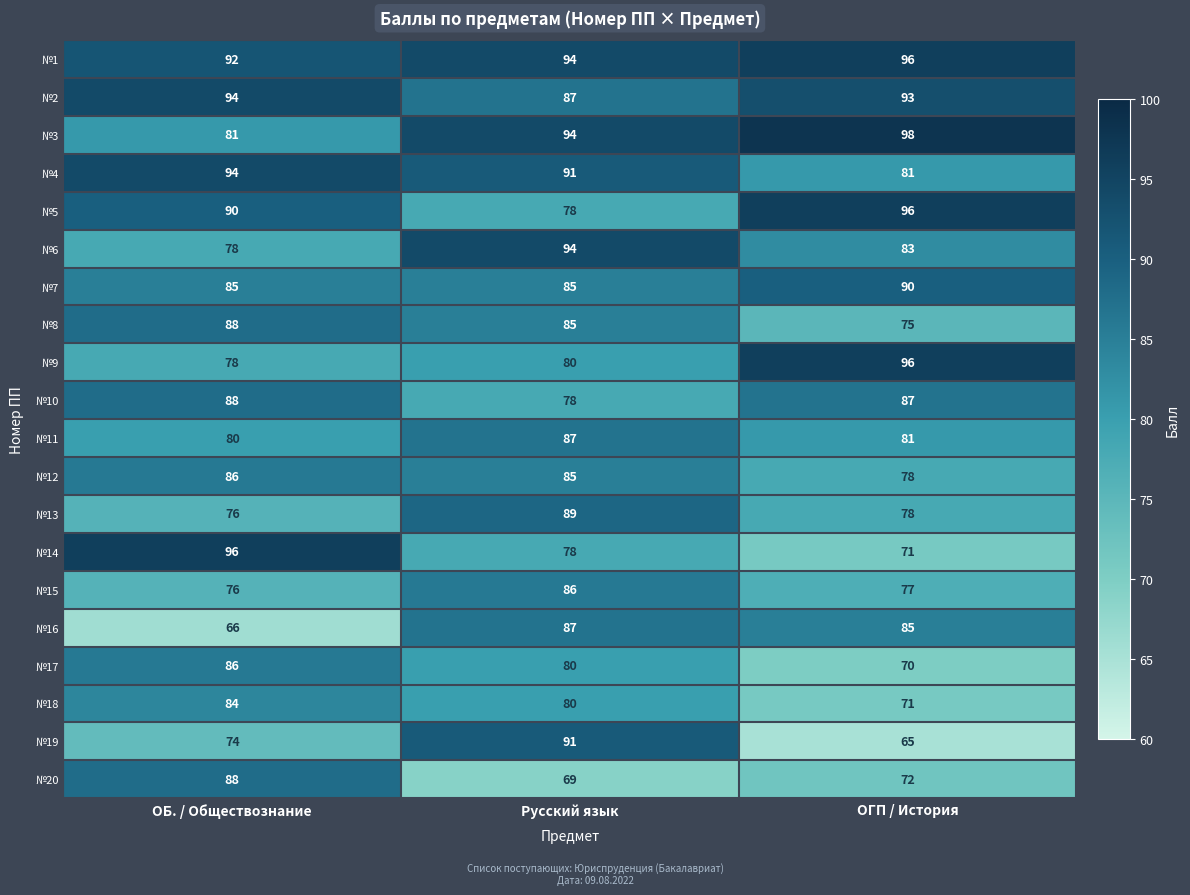

The value of №13 at Русский язык is 89. True or false?

True